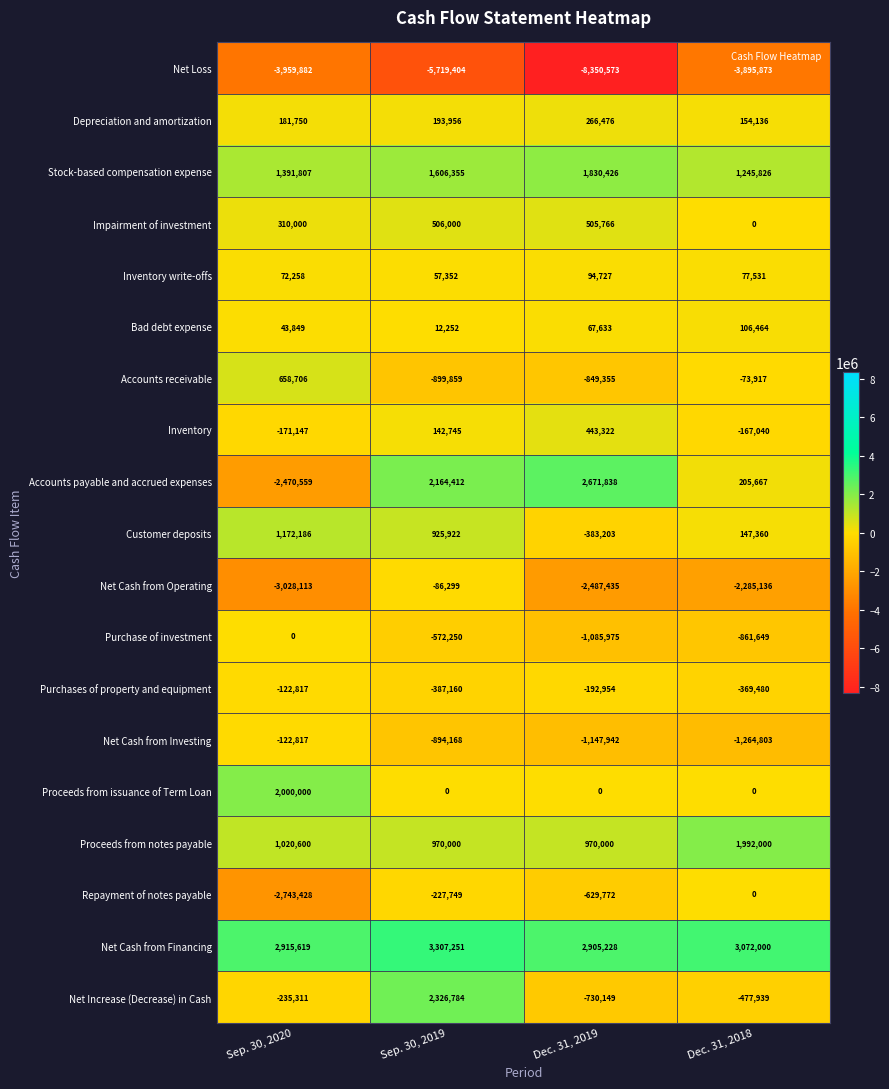

How many series are shown in this chart?

19